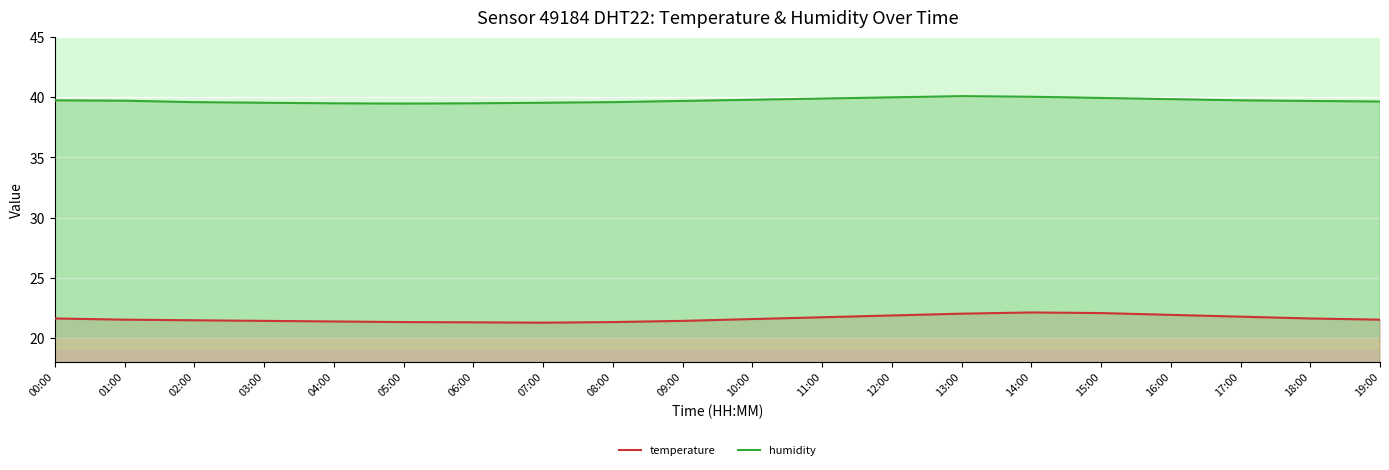

What is the label of the 9th point from the right?

11:00